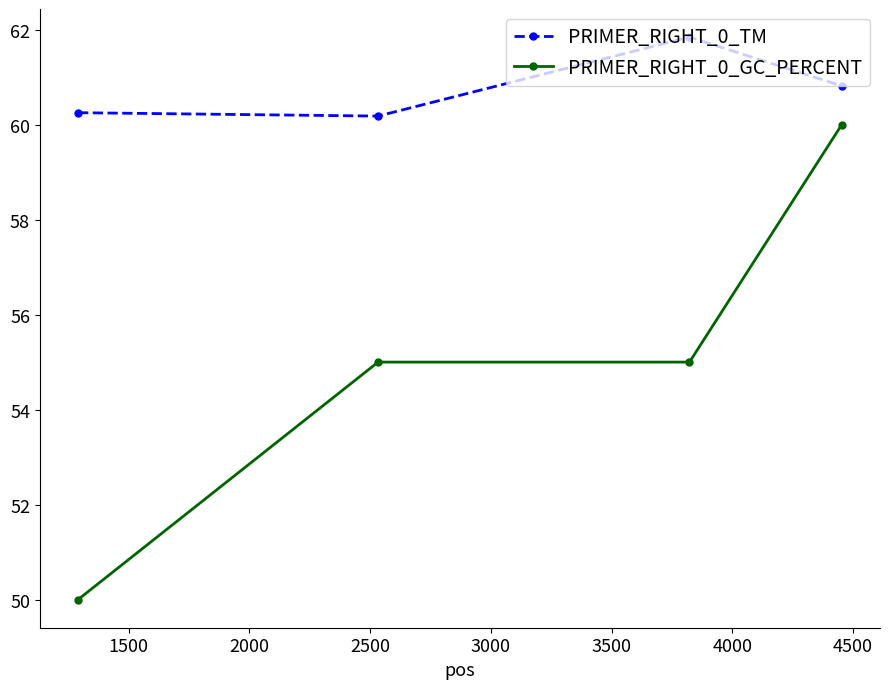

What is the maximum value for PRIMER_RIGHT_0_TM?

61.8